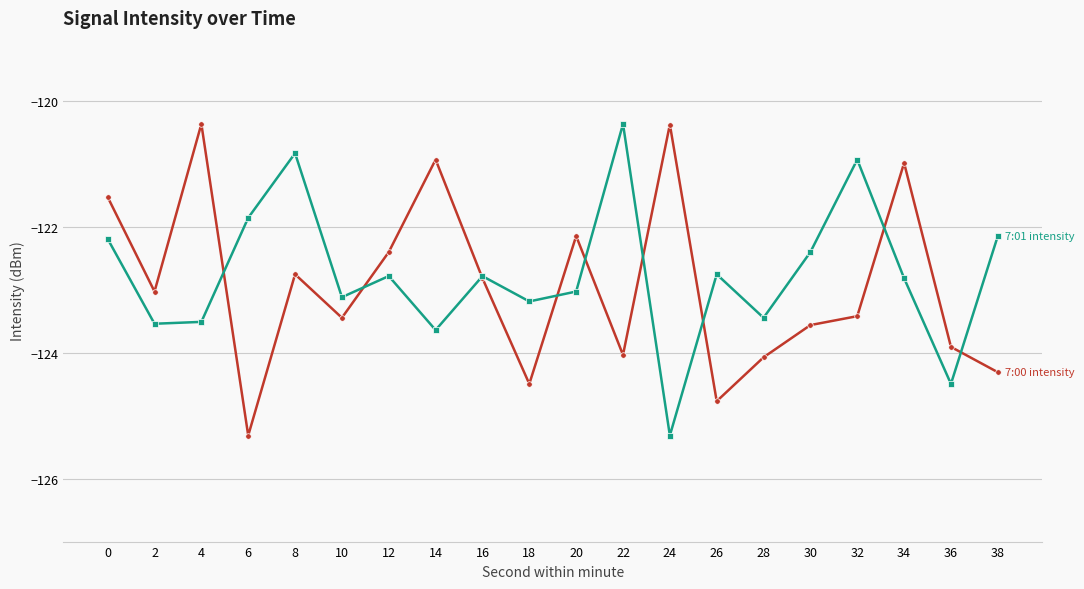

What is the spread (max minus min) of values at 2?

0.5